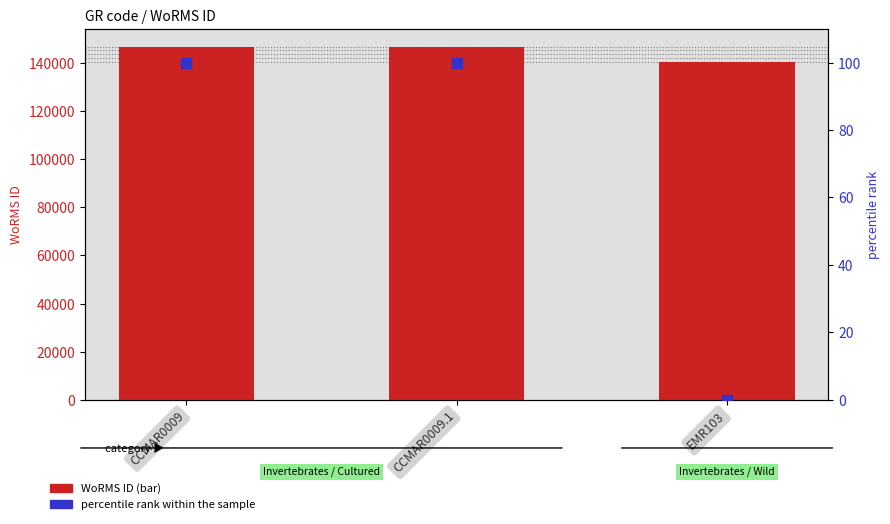

At how many categories does at least one series exceed 132548?

3